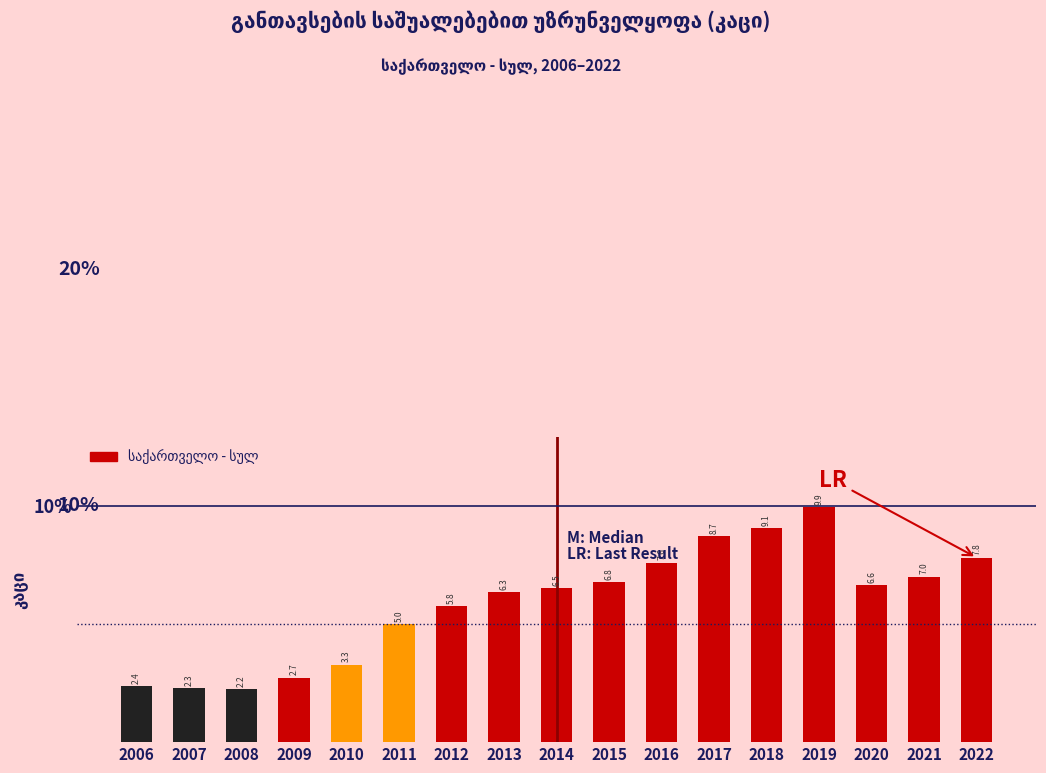

Reading right to left, extract all data points from this chart.

7.8	7.0	6.6	9.9	9.1	8.7	7.6	6.8	6.5	6.3	5.8	5.0	3.3	2.7	2.2	2.3	2.4